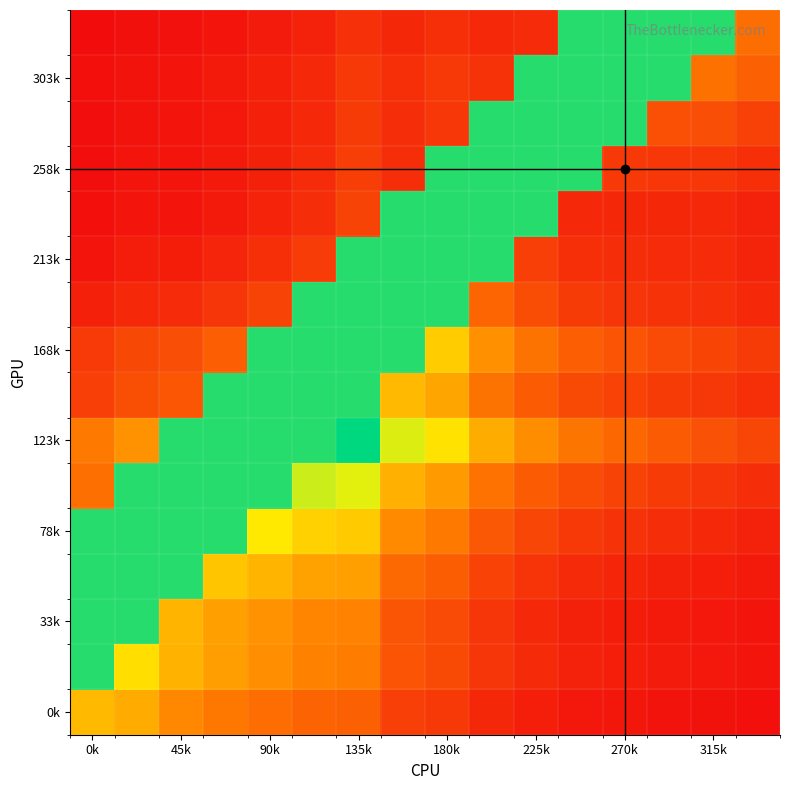

Count the number of categories in the chart.

16